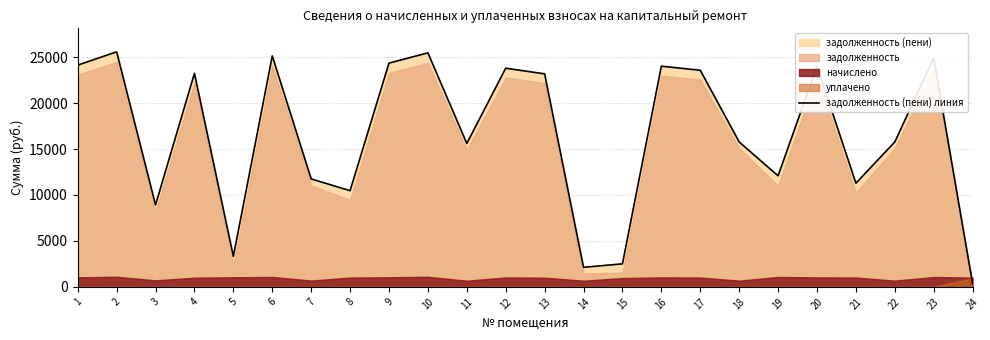

Reading left to right, transcribe all the data shown in this chart.

1=24130.2	2=25579.1	3=8919.5	4=23238.6	5=3313.6	6=25133.4	7=11747.5	8=10467.2	9=24353.2	10=25467.7	11=15603.8	12=23795.9	13=23182.8	14=2128.0	15=2507.7	16=24018.8	17=23572.9	18=15771.0	19=12084.7	20=24018.8	21=11283.0	22=15771.0	23=24910.4	24=337.6